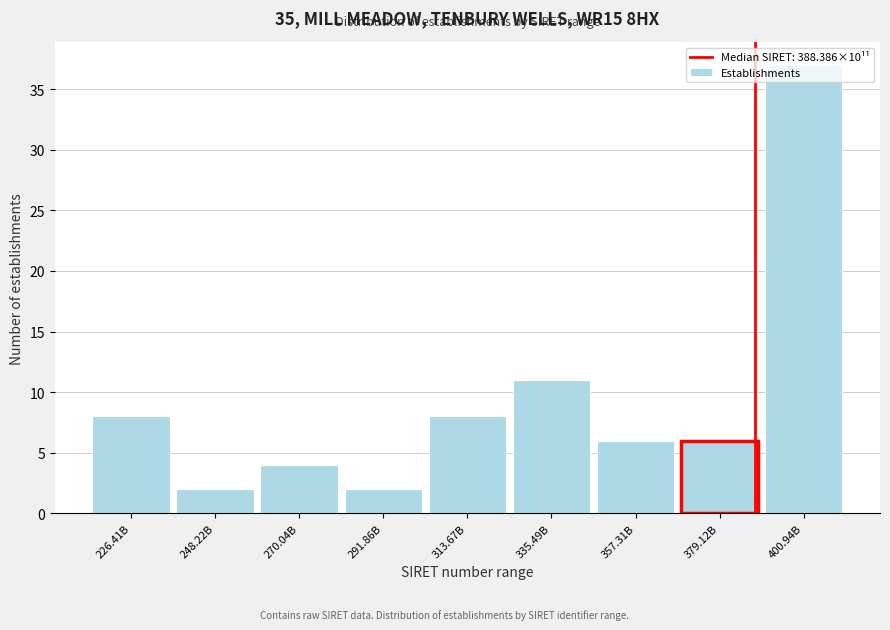

What is the change in value from 248.22B to 357.31B?

+4